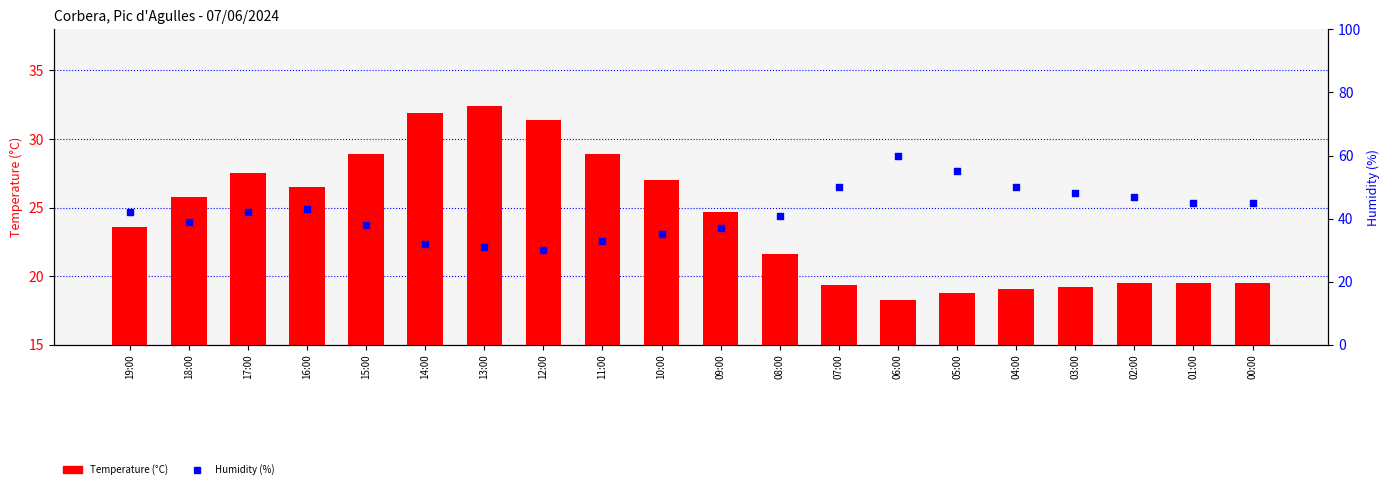

What is the total value across all series at 17:00?

69.5